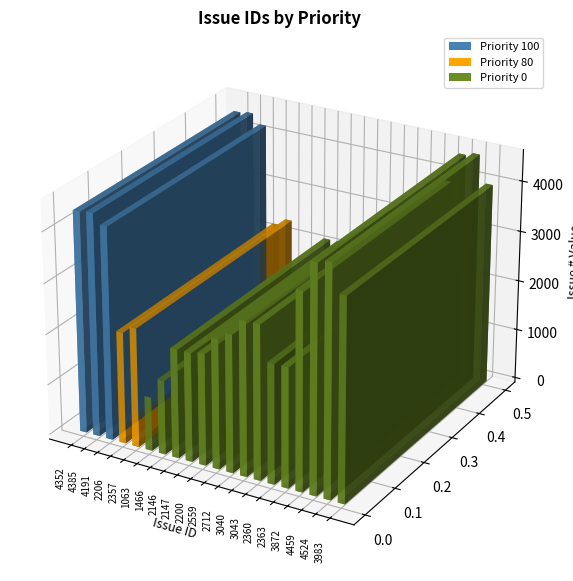

List the labels in order of value, smallest first.

1063, 1466, 2146, 2147, 2200, 2206, 2357, 2360, 2363, 2559, 2712, 3040, 3043, 3872, 3983, 4191, 4352, 4385, 4459, 4524